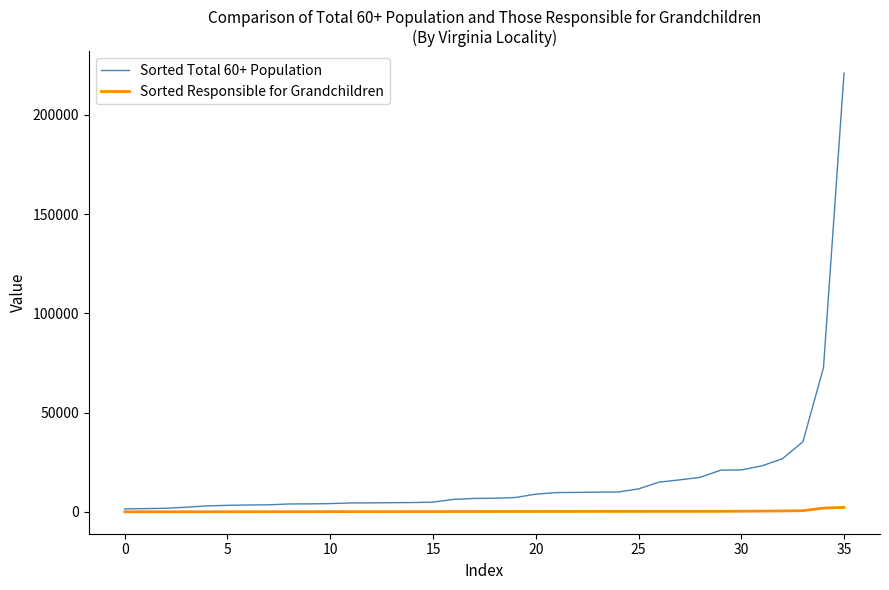

Which series has the largest total across all categories?

Sorted Total 60+ Population